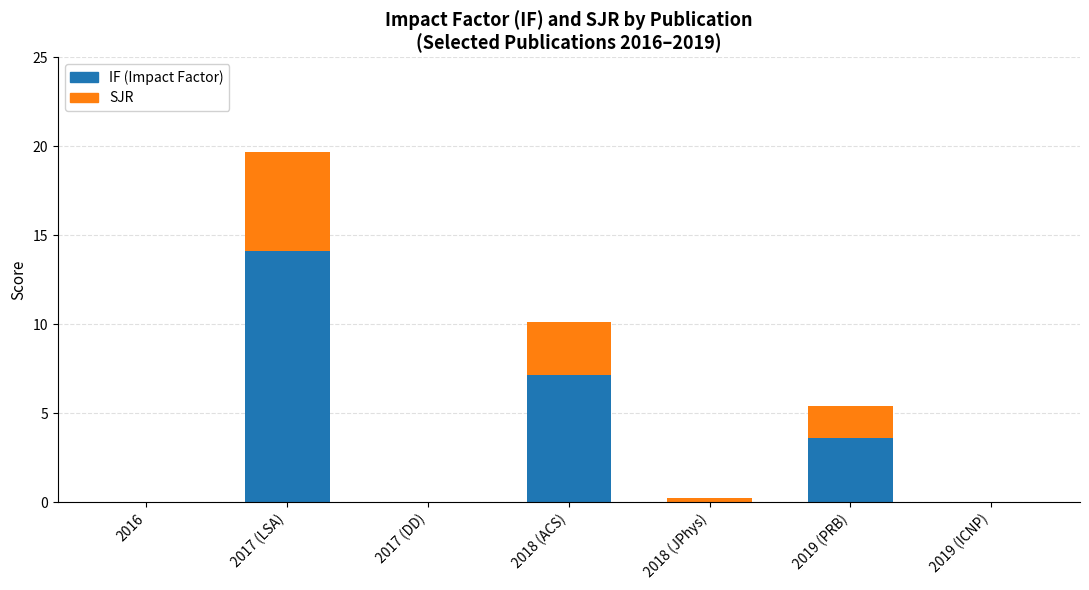

At which category is the sum across all series the highest?

2017 (LSA)